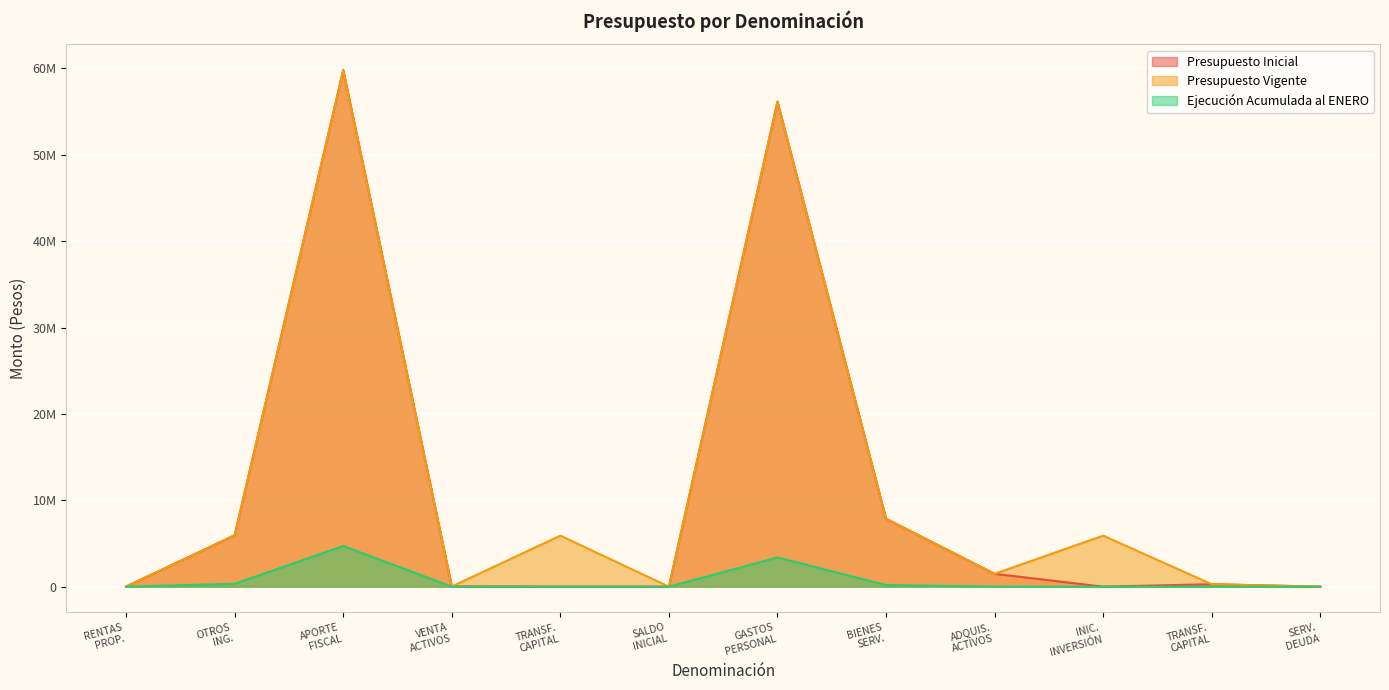

What is the sum of all Ejecución Acumulada al ENERO values?

8599443